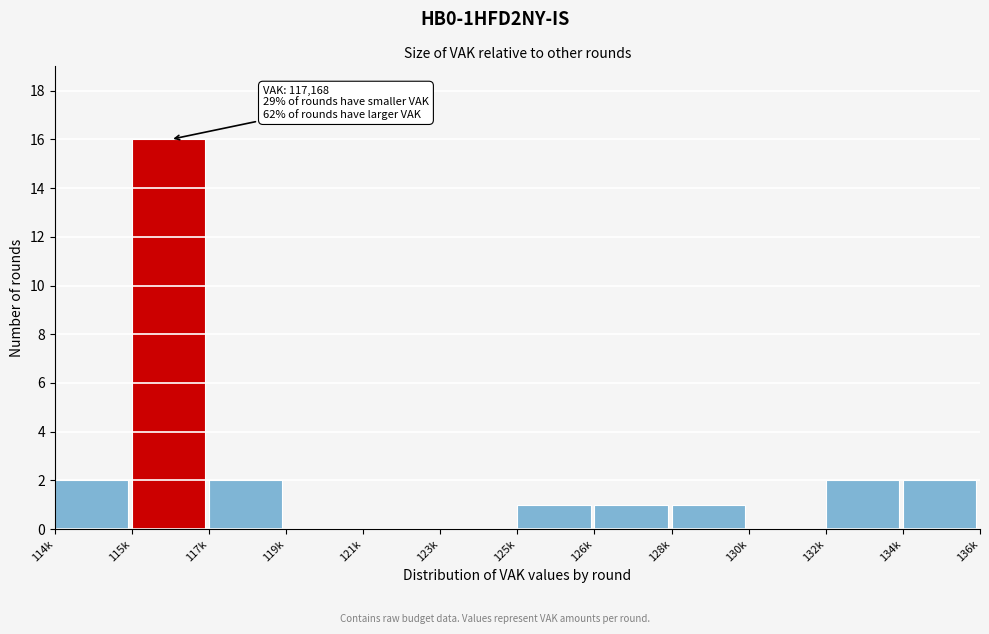

Reading left to right, what are all the values shown in this chart?

114k=2	115k=16	117k=2	119k=0	121k=0	123k=0	125k=1	126k=1	128k=1	130k=0	132k=2	134k=2